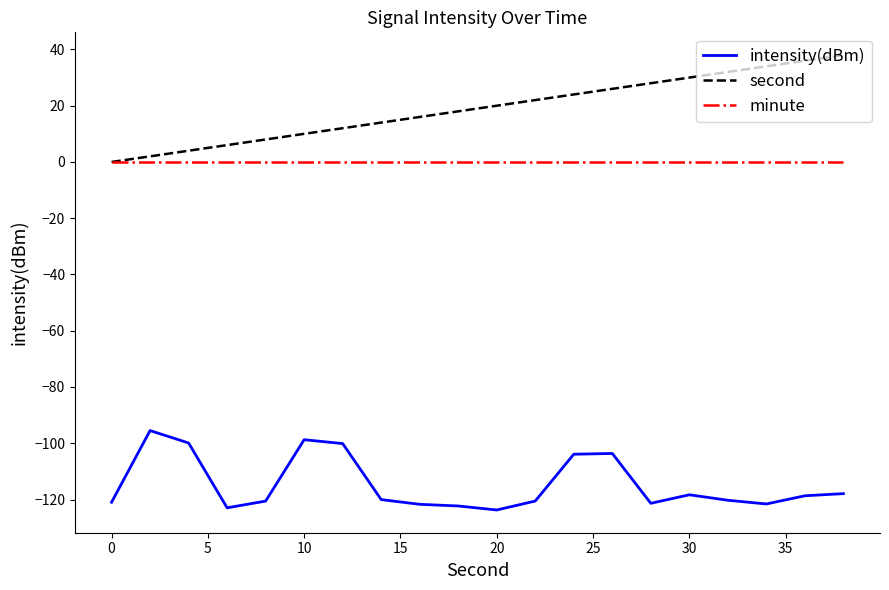

What is the maximum value shown in the chart?

38.0